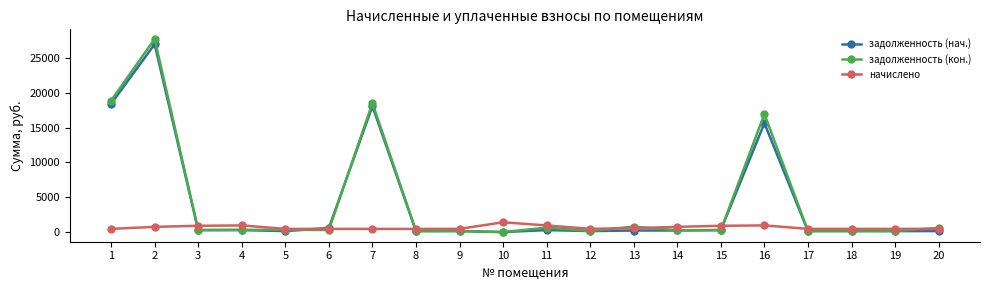

What is the value of the задолженность (нач.) point at the 15th from the left?

276.9